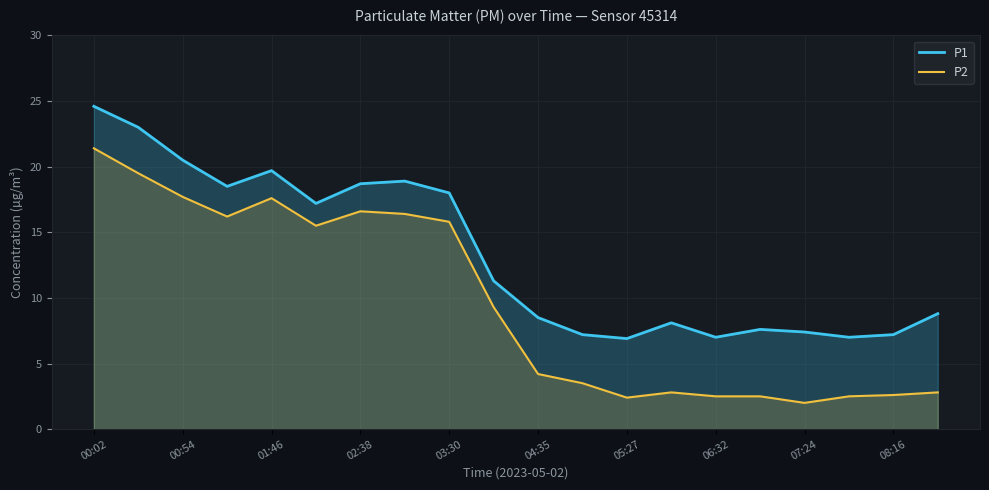

Which category has the highest value across all series?

00:02